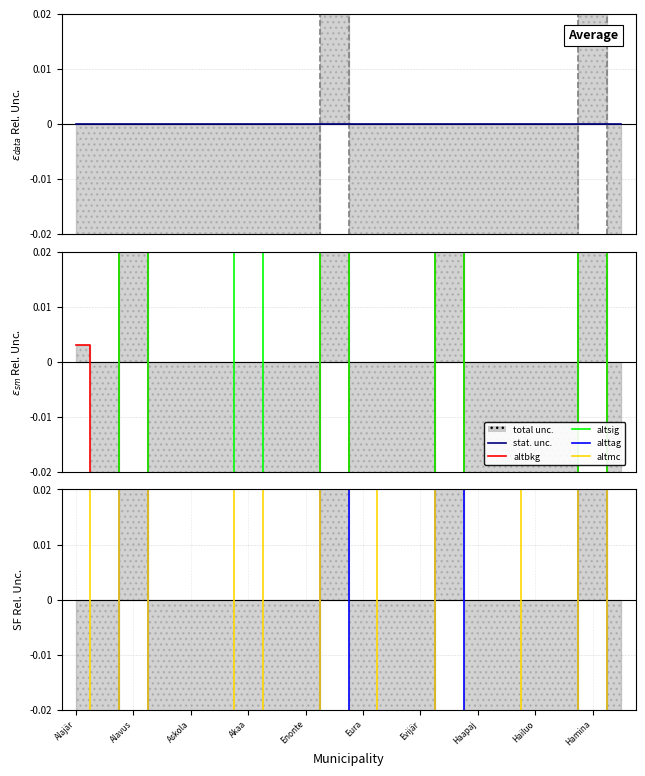

True or false: alttag has more than 1 points higher than both neighbors.

True